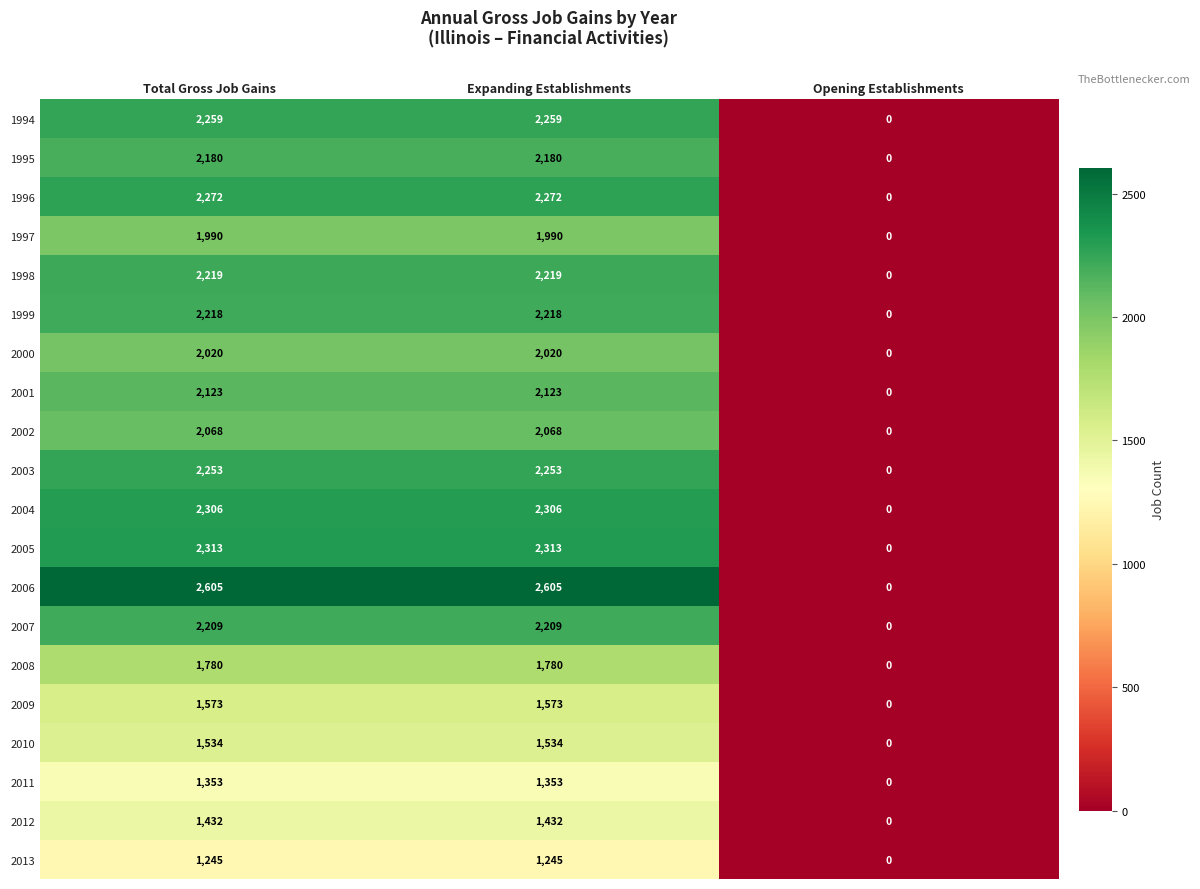

Is the value of 1995 at Total Gross Job Gains greater than the value of 2013 at Total Gross Job Gains?

Yes